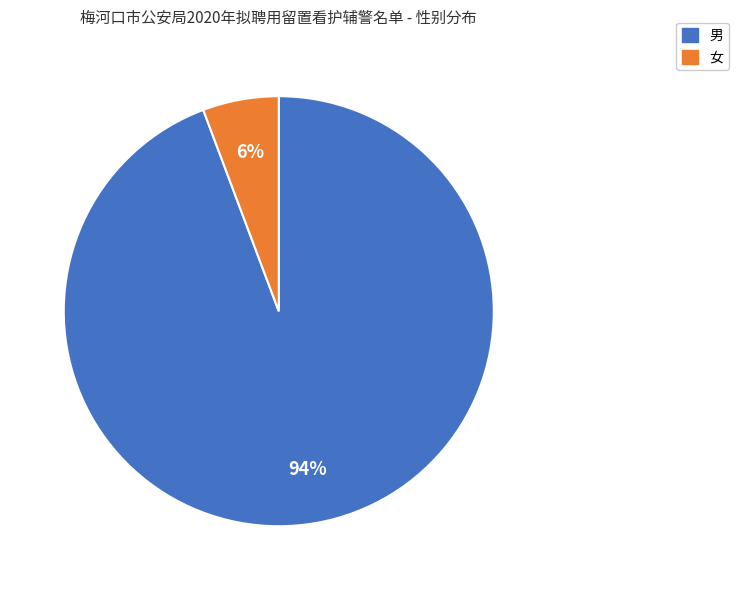

Combined, do 男 and 女 account for over 50%?

Yes